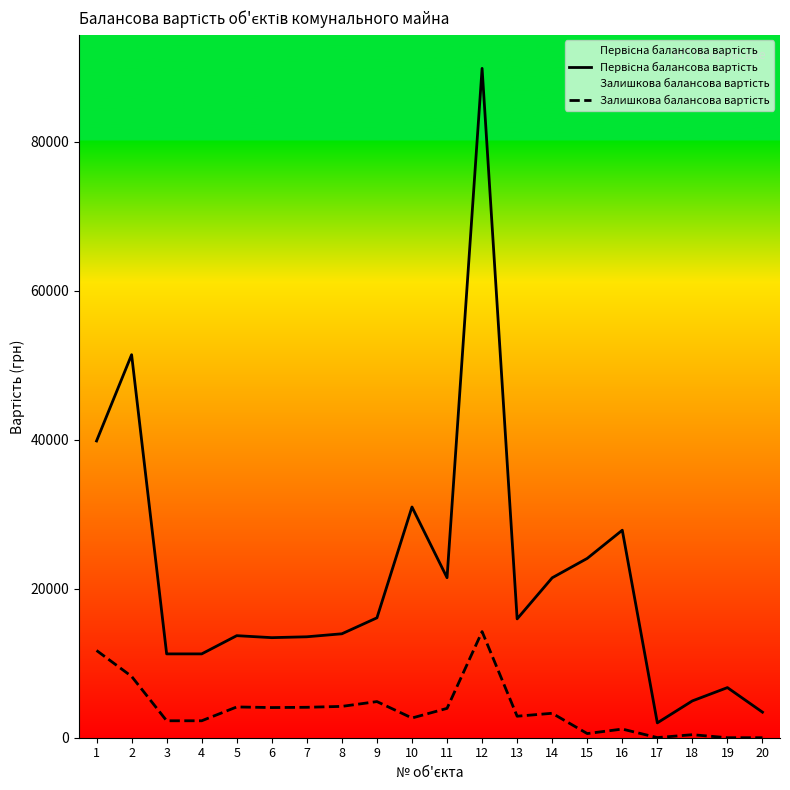

The Залишкова балансова вартість series shows 1161.5 at 16. True or false?

True